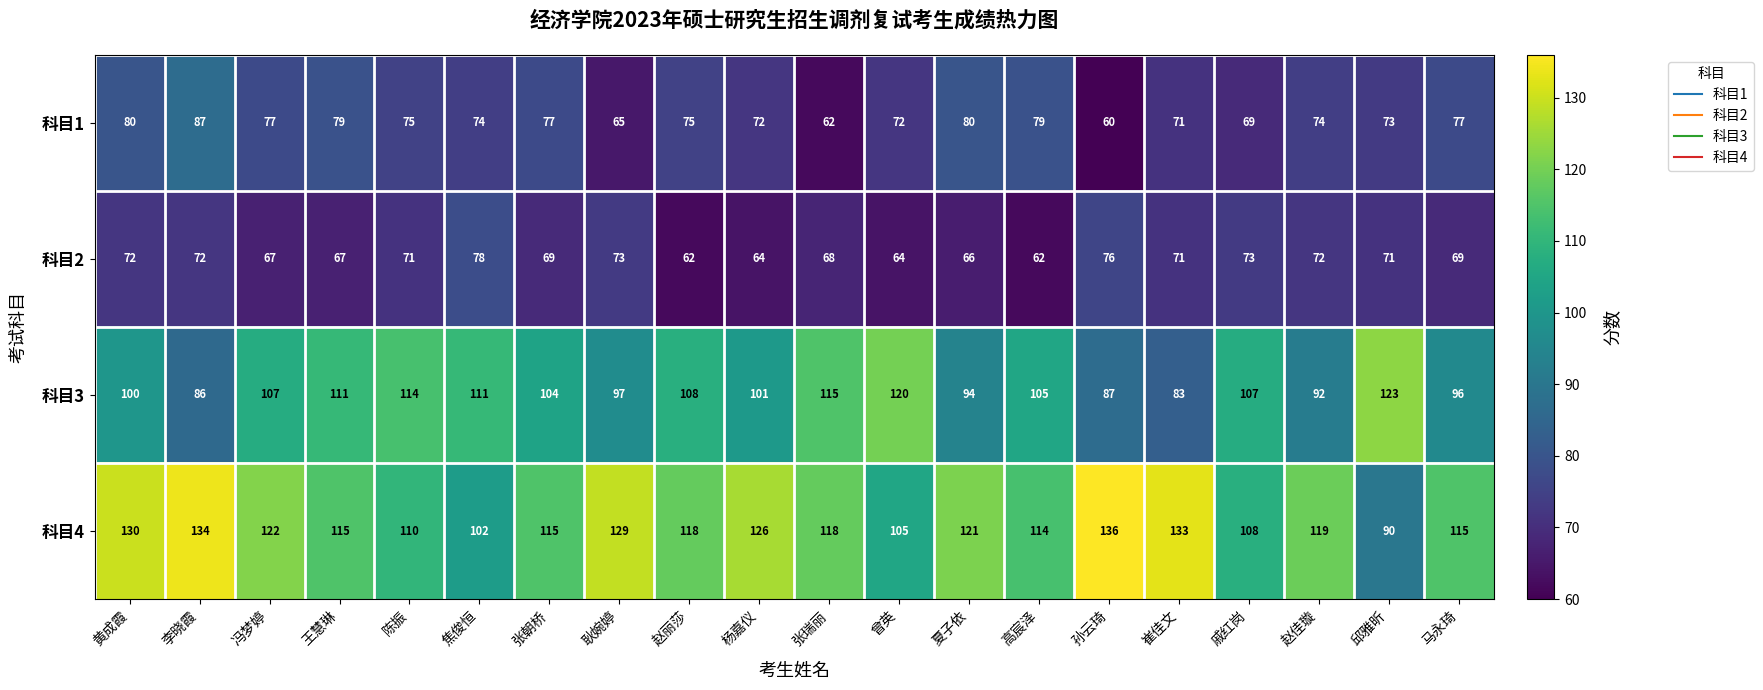

At how many categories does at least one series exceed 83?

20